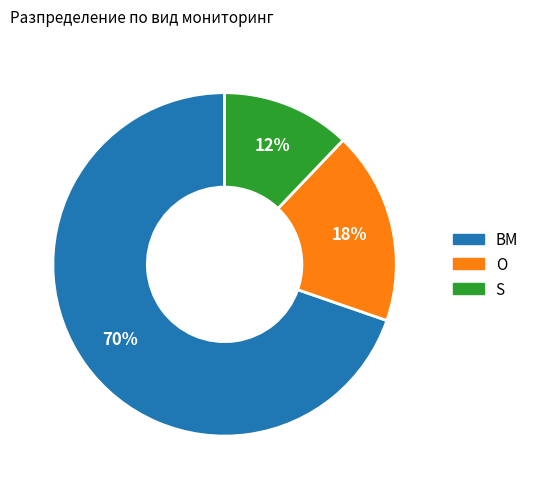

To the nearest percent, what is the difference between the largest and smallest slice percentages?

58%